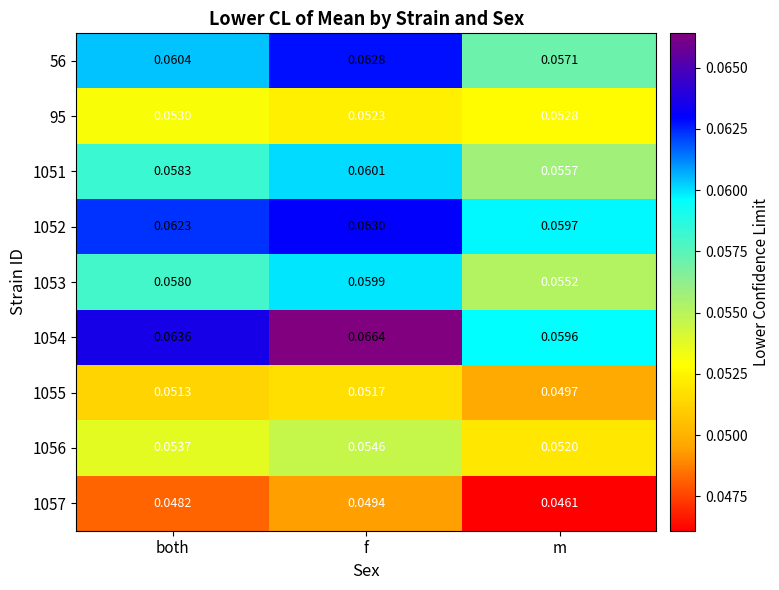

At how many categories does at least one series exceed 0?

3